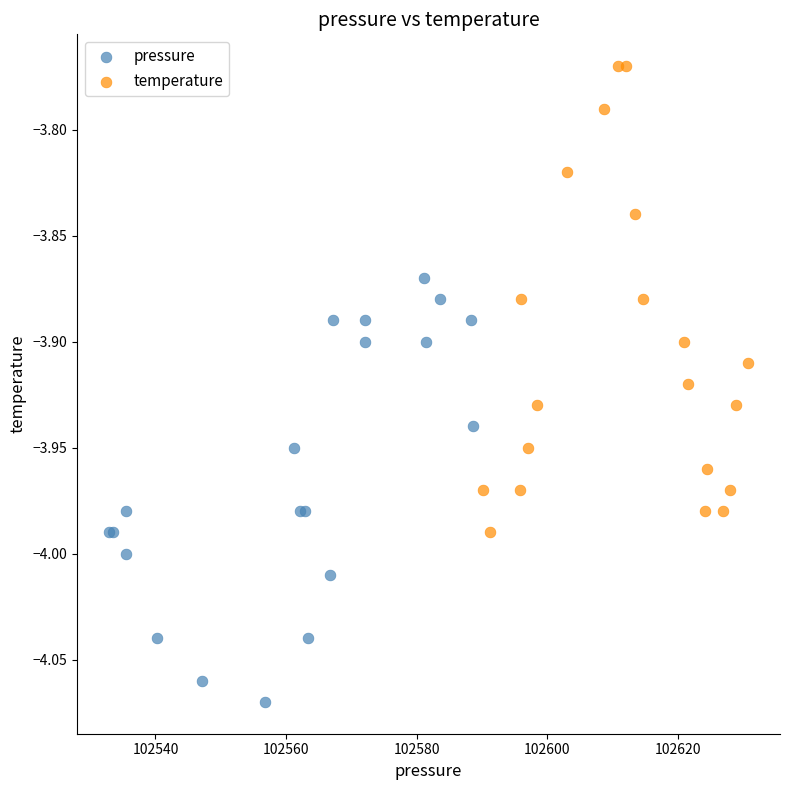

Which series has the widest spread of Y values?

temperature